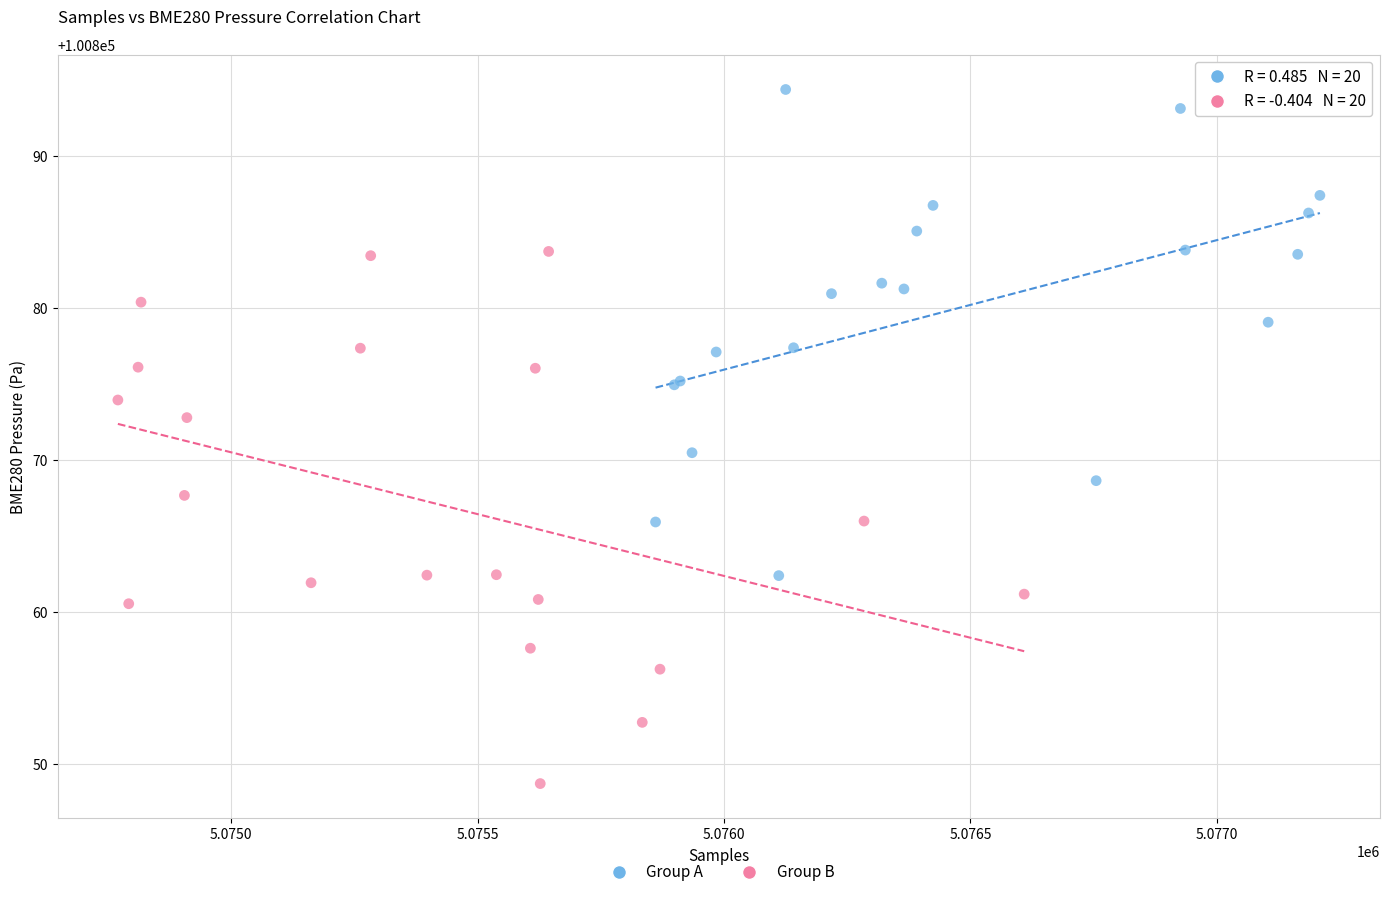

What are all the series names shown in the legend?

Group A, Group B